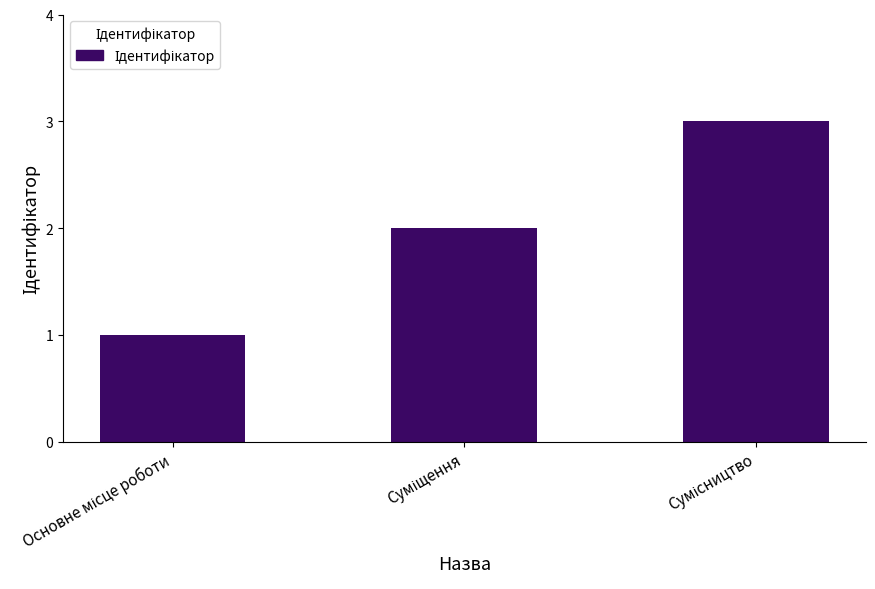

What is the greatest value displayed?

3